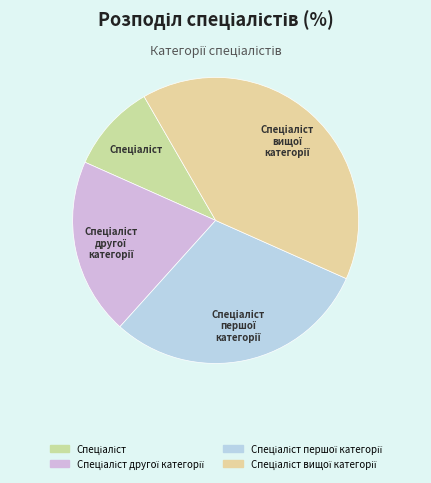

Count the number of slices in the pie.

4